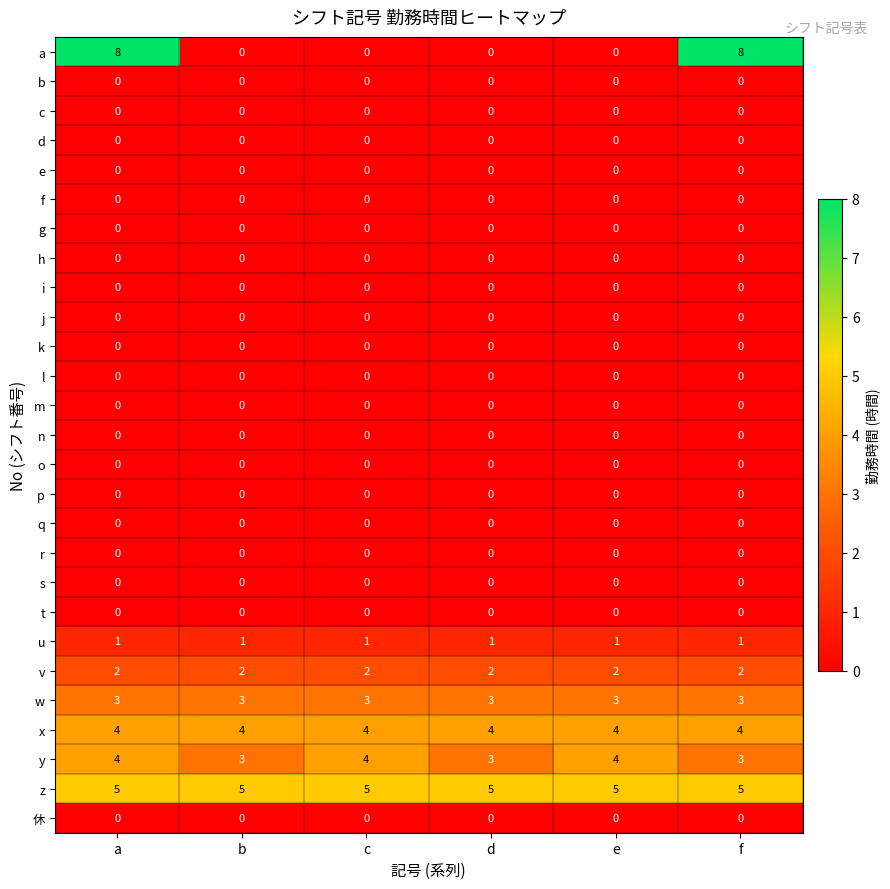

Which series has the widest spread of values?

a